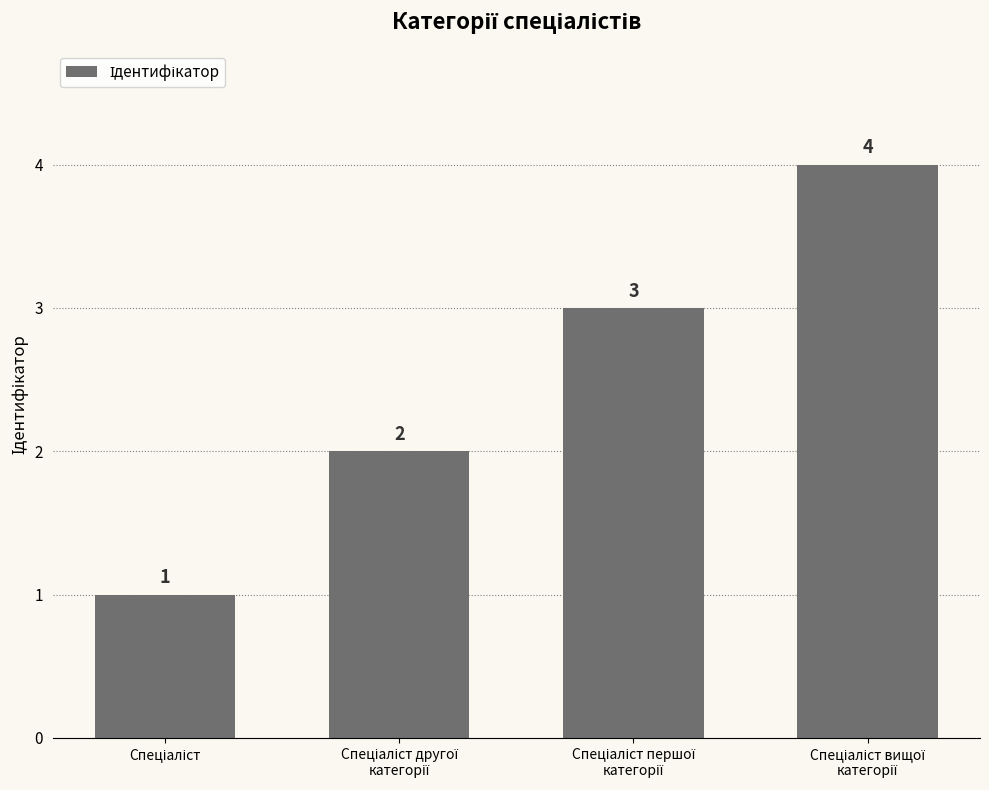

Reading left to right, extract all data points from this chart.

1	2	3	4